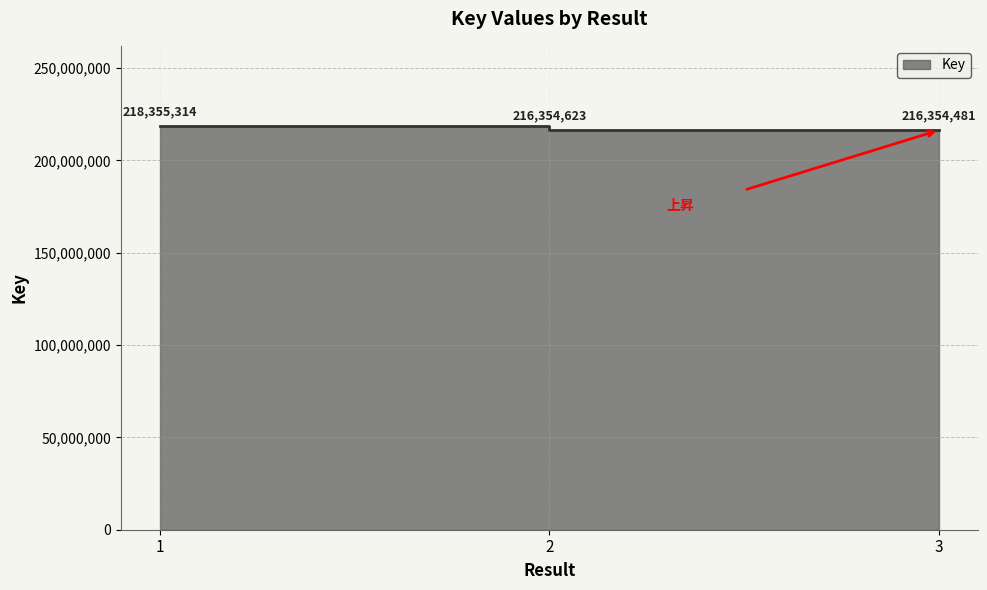

Reading left to right, what are all the values shown in this chart?

1=218355314	2=216354623	3=216354481